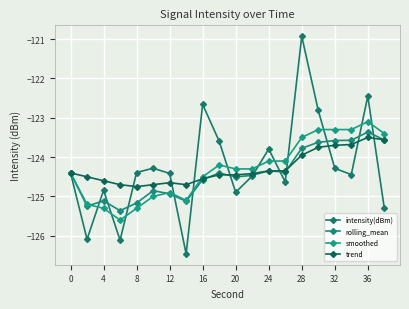

At which category is the sum across all series the highest?

28